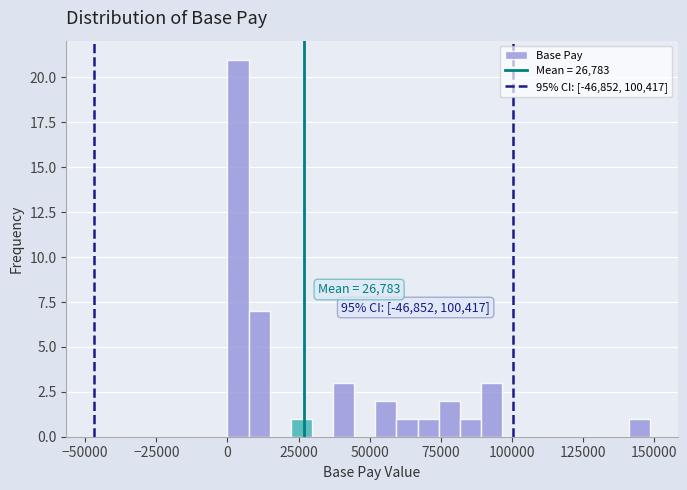

Read against the x-axis, roughly where is the centre of the tallest bar?

5000